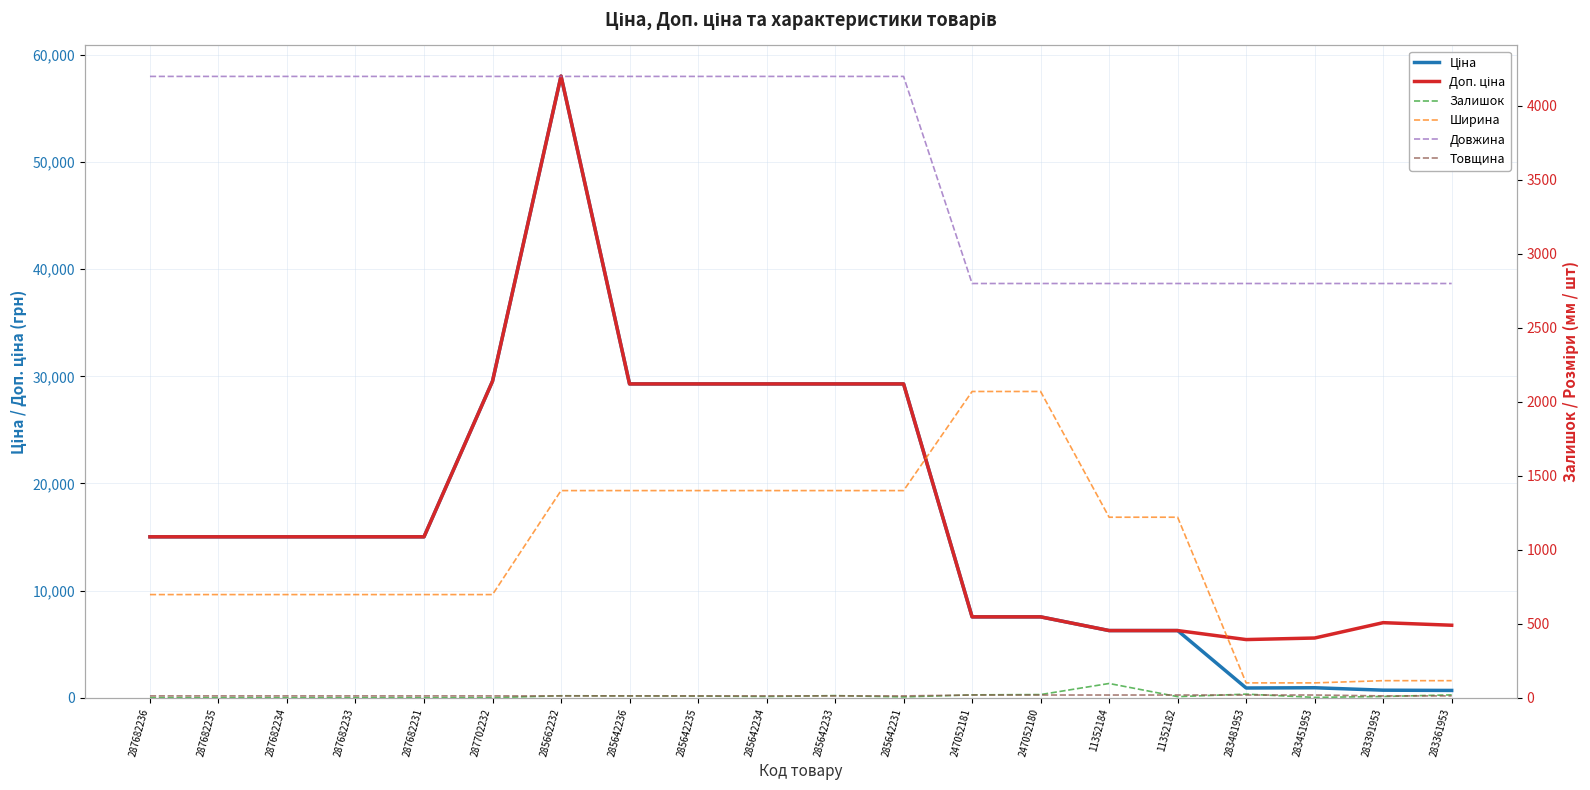

Rank the series at 11352184 from lowest to highest value.

Товщина, Залишок, Ширина, Довжина, Ціна, Доп. ціна